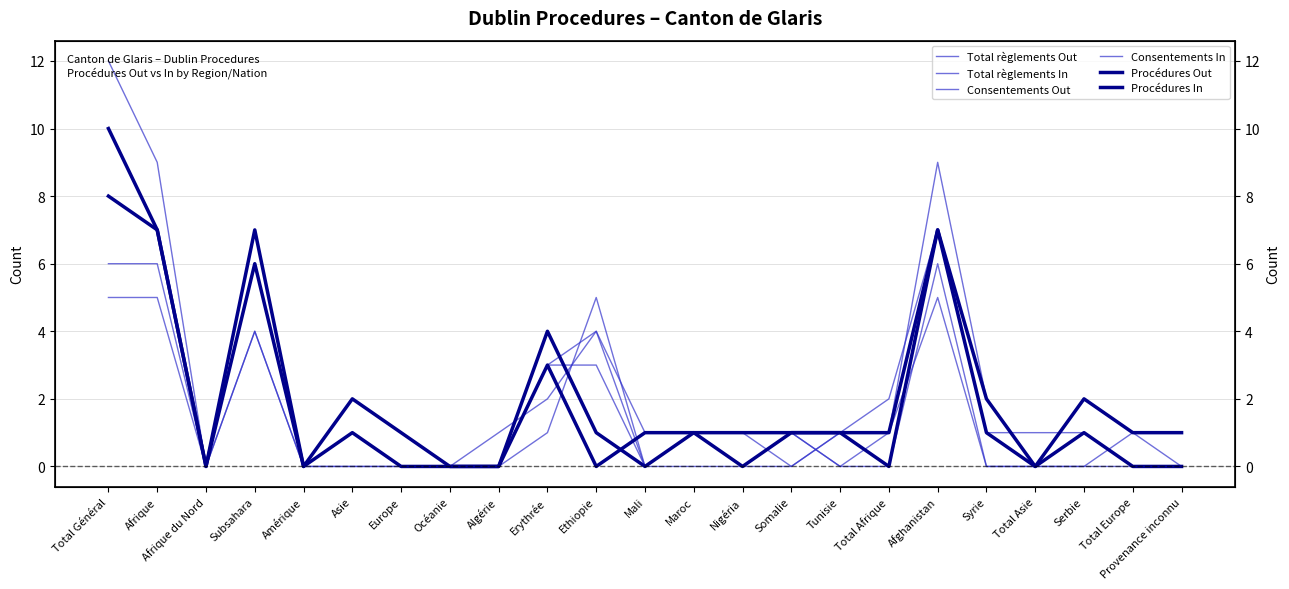

Where is Procédures Out nearest to the value 5?

Erythrée